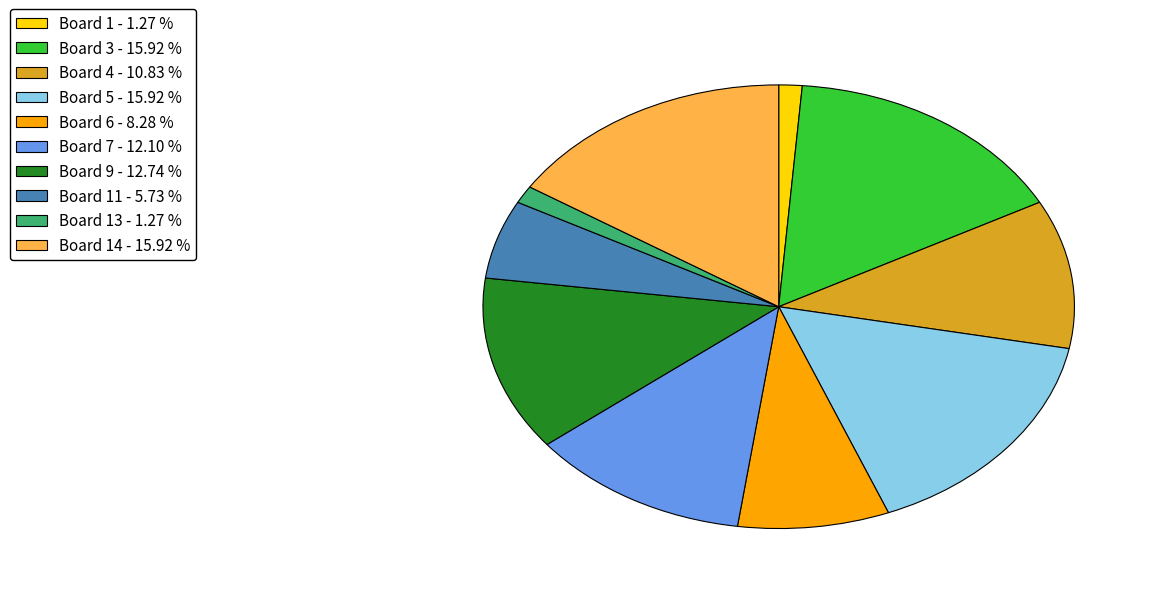

How many segments does this pie chart have?

10